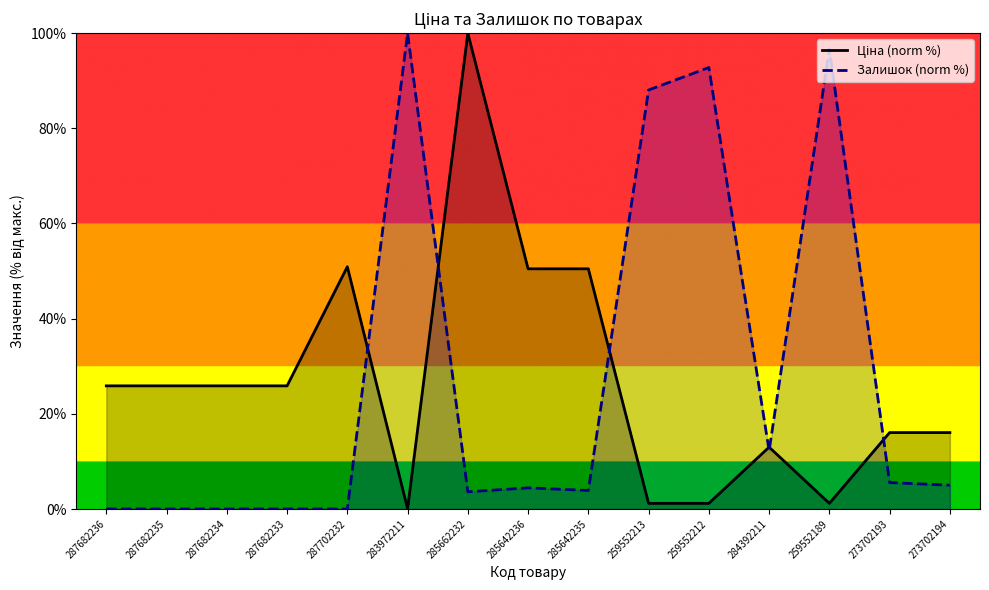

What is the lowest value of the Ціна (norm %) series?

0.1